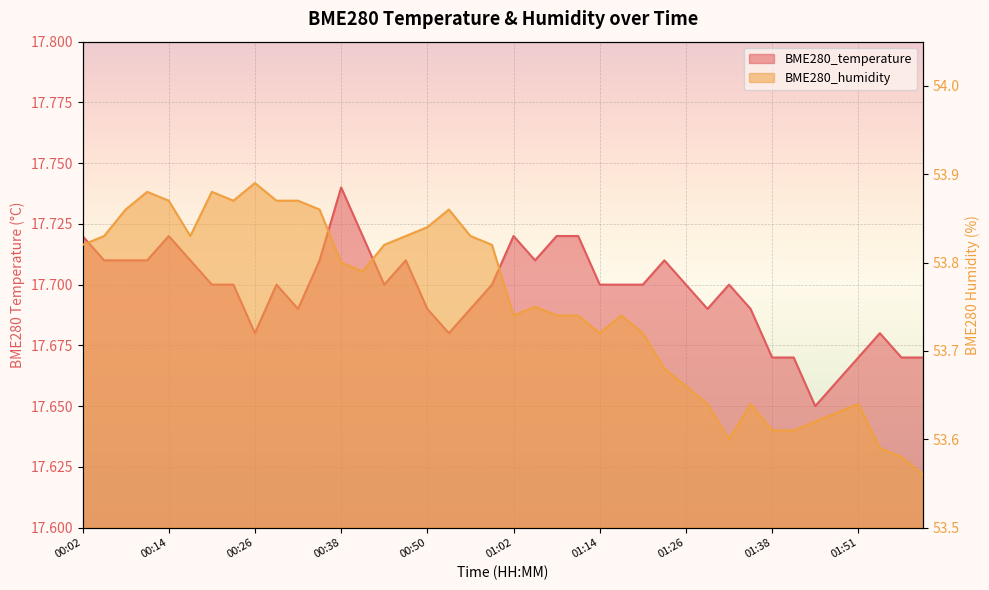

What are all the series names shown in the legend?

BME280_temperature, BME280_humidity